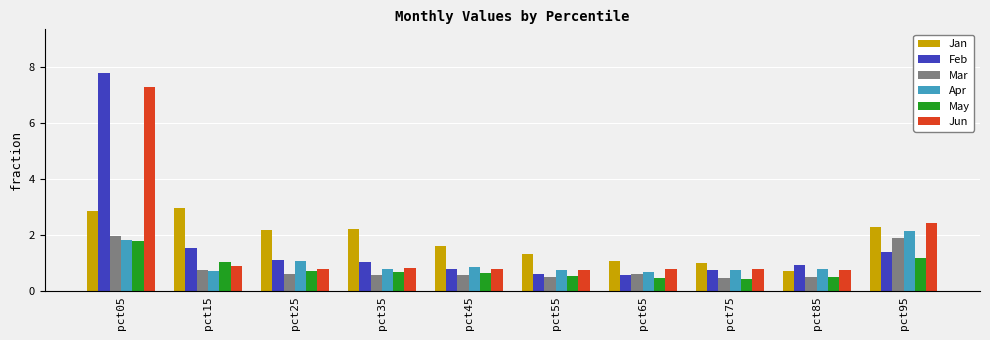

What is the difference between the highest and lowest values at pct45?

1.0